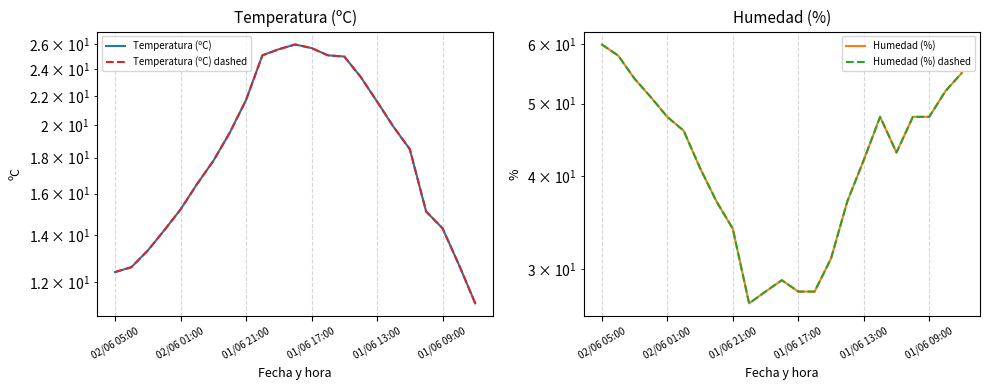

Reading right to left, transcribe all the data shown in this chart.

Temperatura (ºC): 11.2	12.7	14.3	15.1	18.5	19.9	21.6	23.4	25.0	25.1	25.7	26.0	25.6	25.1	21.7	19.5	17.8	16.5	15.2	14.2	13.3	12.6	12.4
Temperatura (ºC) dashed: 11.2	12.7	14.3	15.1	18.5	19.9	21.6	23.4	25.0	25.1	25.7	26.0	25.6	25.1	21.7	19.5	17.8	16.5	15.2	14.2	13.3	12.6	12.4
Humedad (%): 55.0	52.0	48.0	48.0	43.0	48.0	42.0	37.0	31.0	28.0	28.0	29.0	28.0	27.0	34.0	37.0	41.0	46.0	48.0	51.0	54.0	58.0	60.0
Humedad (%) dashed: 55.0	52.0	48.0	48.0	43.0	48.0	42.0	37.0	31.0	28.0	28.0	29.0	28.0	27.0	34.0	37.0	41.0	46.0	48.0	51.0	54.0	58.0	60.0